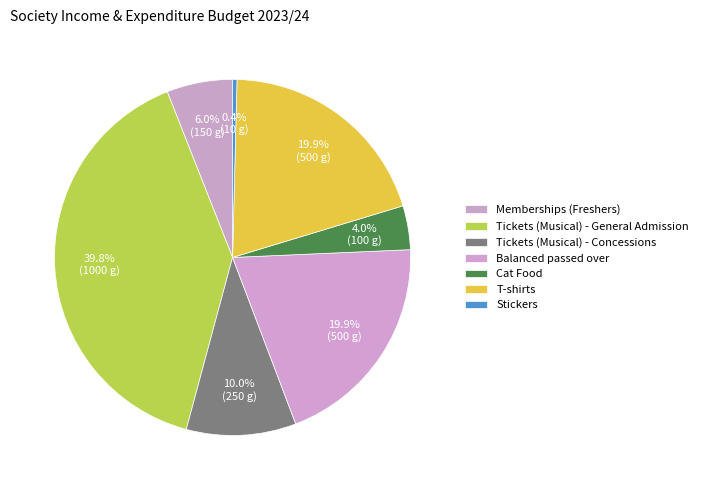

How many slices are in this pie chart?

7